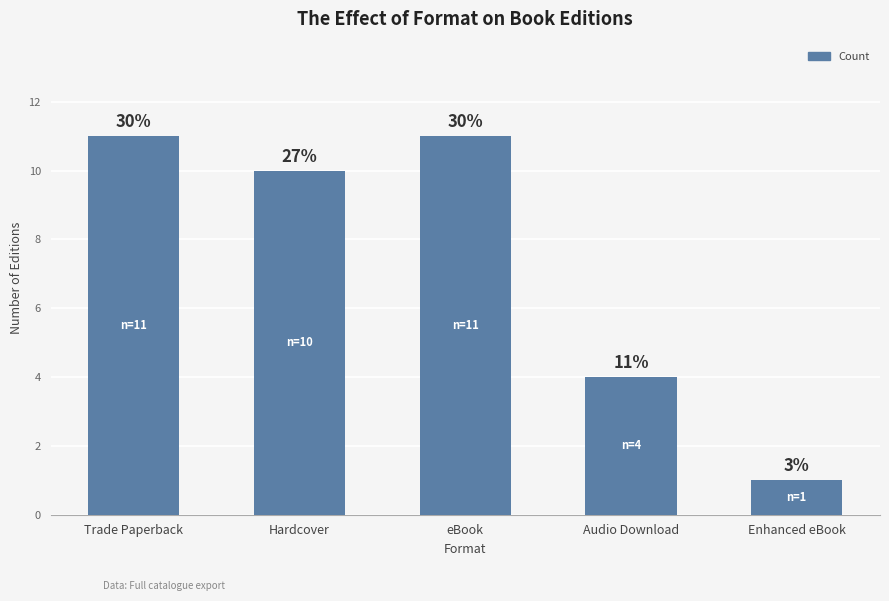

What value does the data have at Hardcover, to the nearest 5?

10